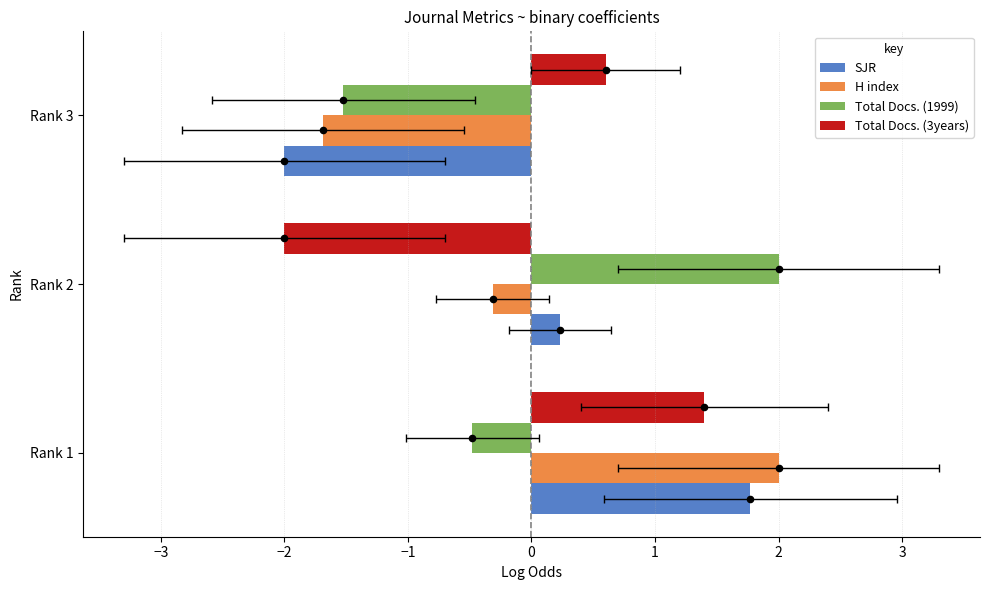

Which series contains the lowest Y value?

Total Docs. (3years)